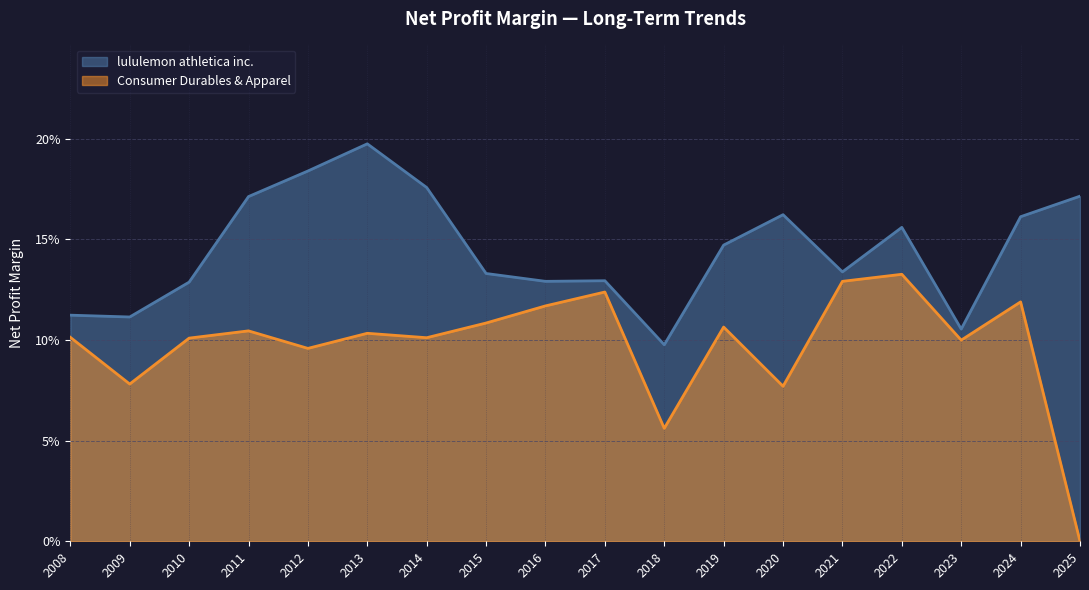

Rank the series by their average value, from highest to lowest.

lululemon athletica inc., Consumer Durables & Apparel